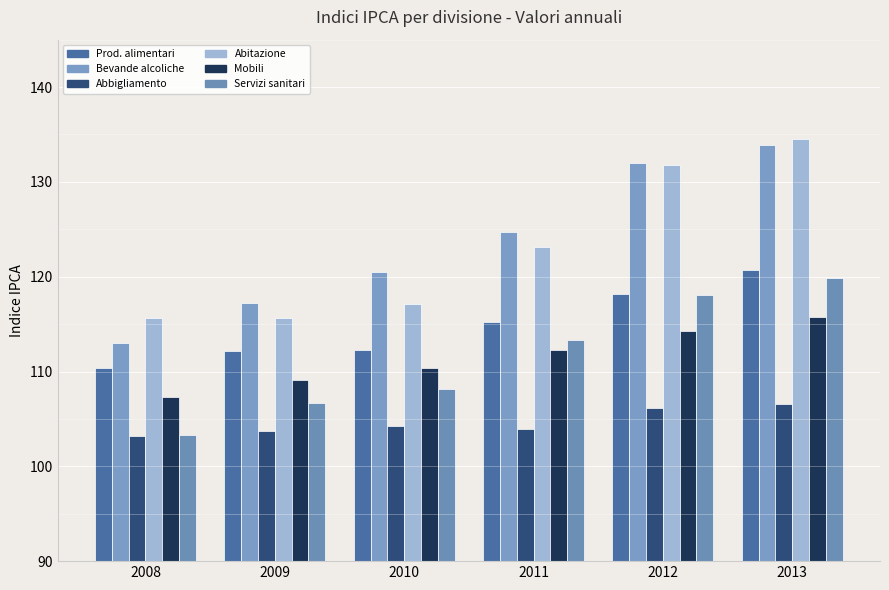

How many bars are there in total?

36